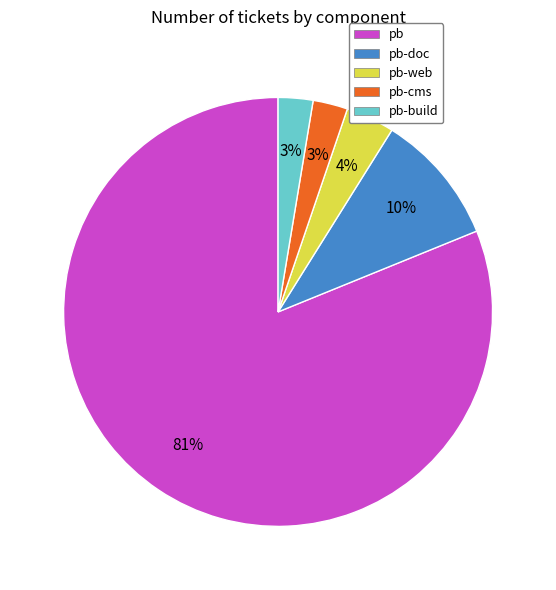

What percentage is the pb-cms slice, to the nearest percent?

3%